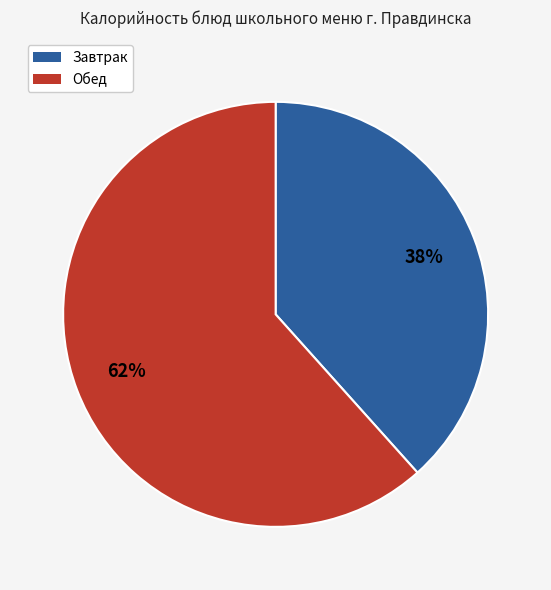

To the nearest percent, what is the average slice percentage?

50%